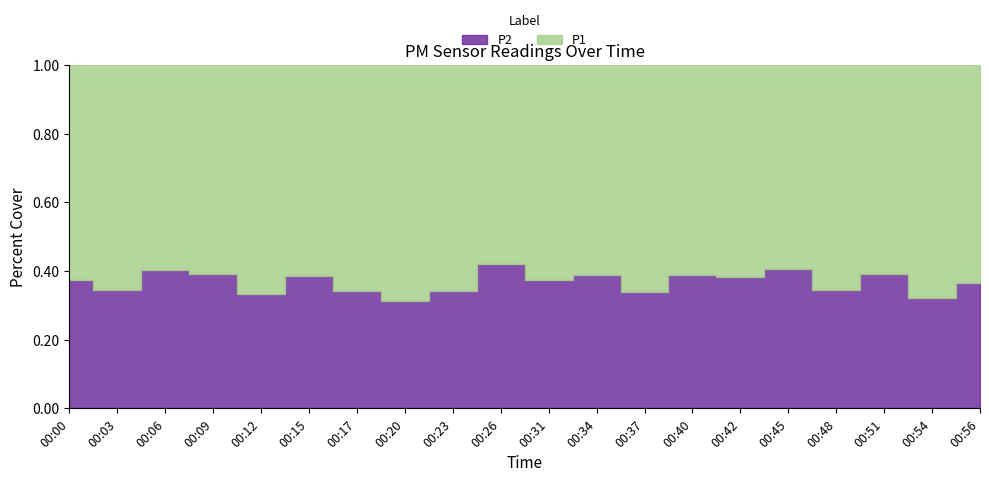

What is the difference between the second highest and minimum values in the P2 series?

2.9